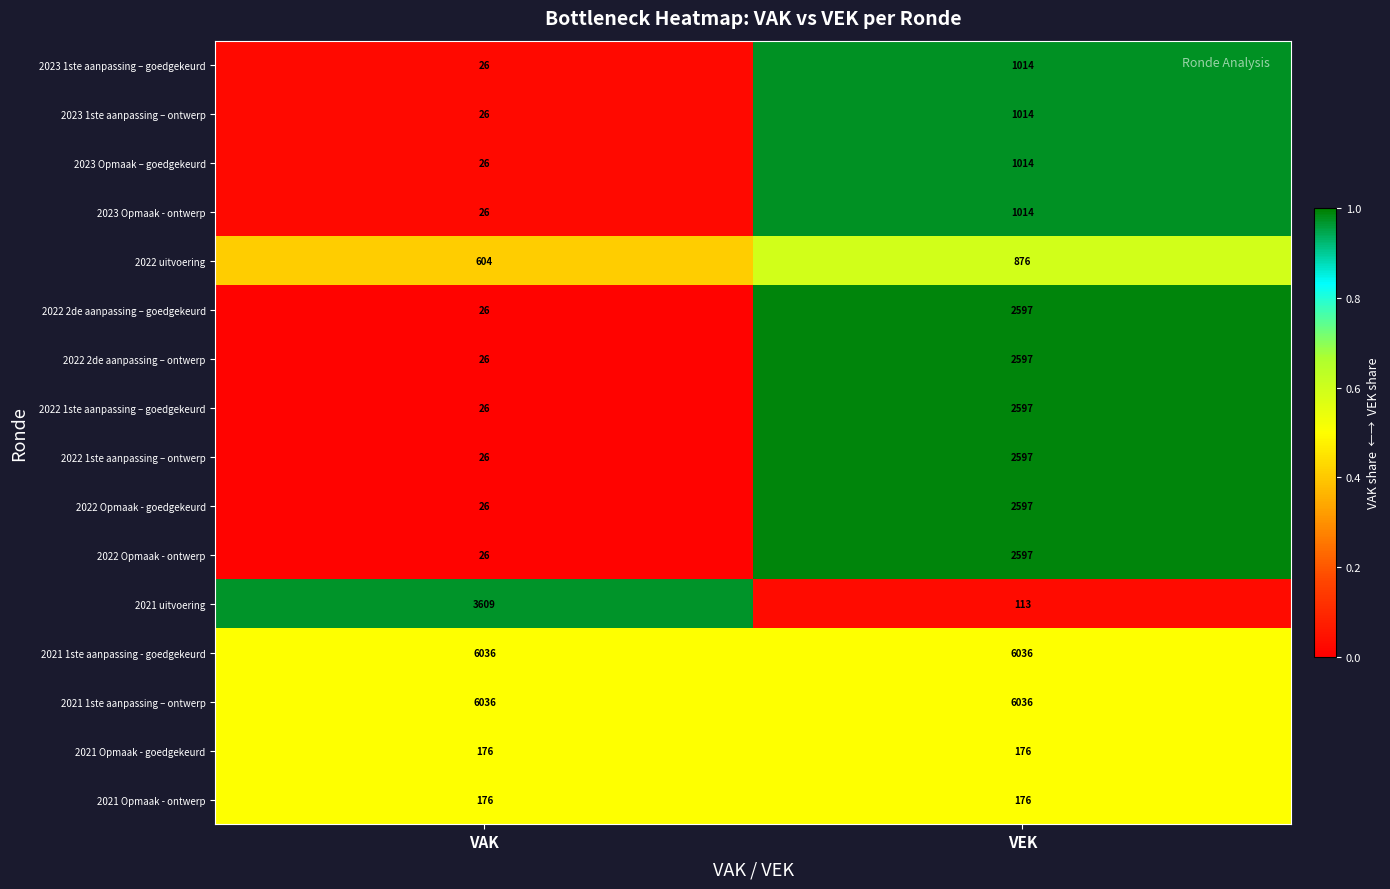

What is the average value of the 2021 1ste aanpassing – ontwerp series?

6036